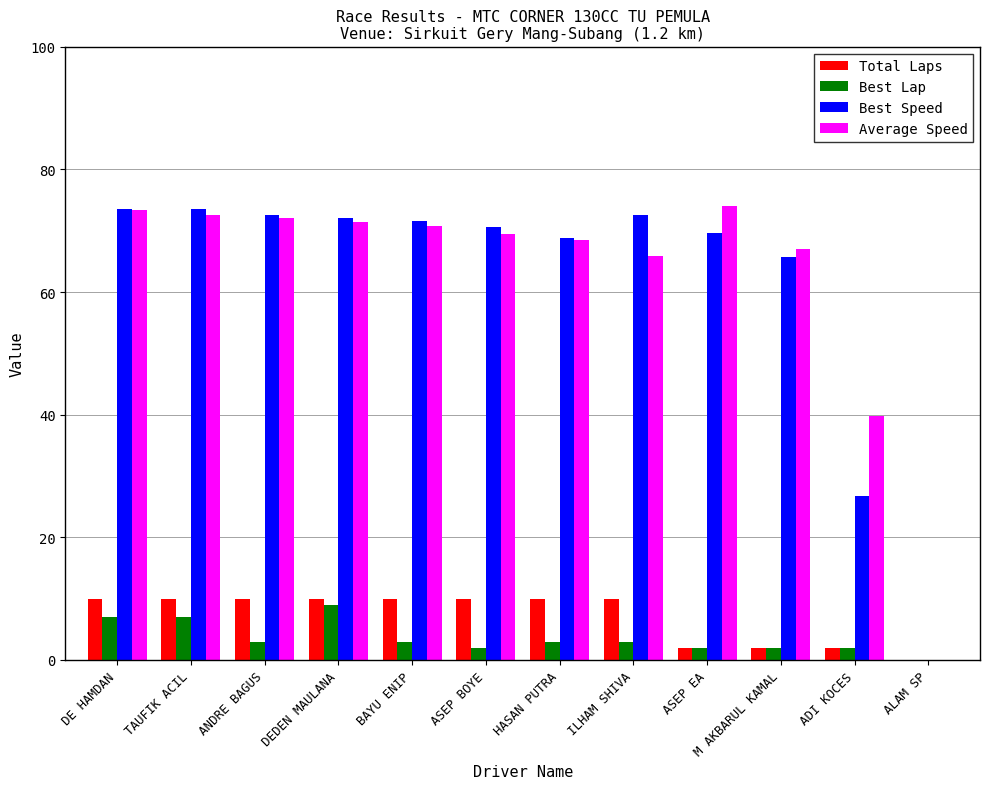

What is the average value of the Best Speed series?

61.4